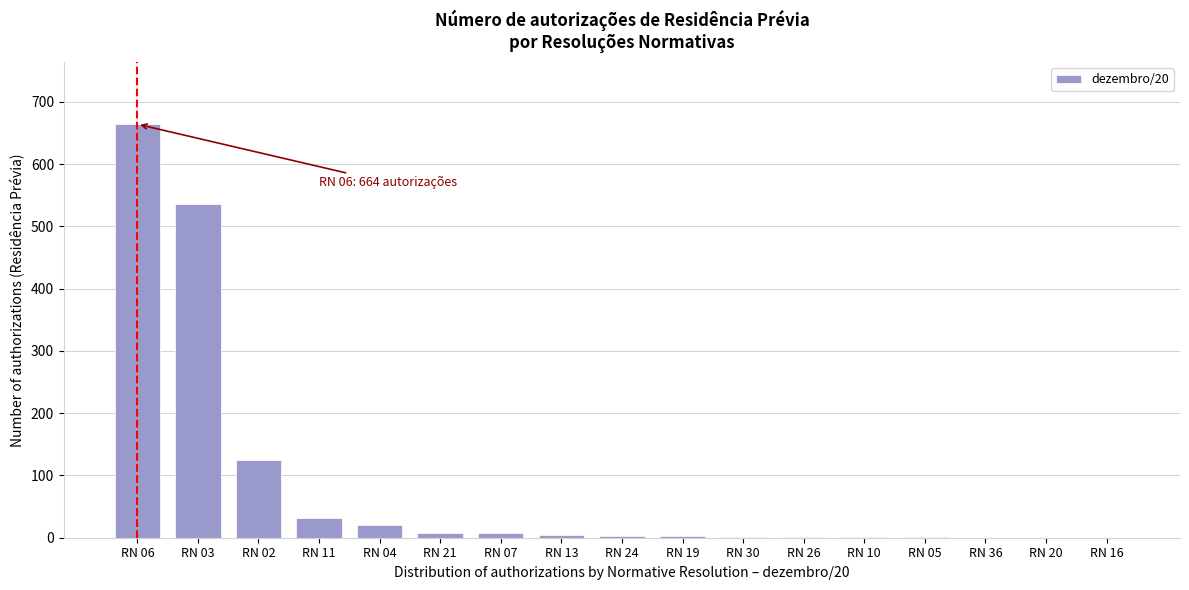

What is the change in value from RN 03 to RN 11?

-505